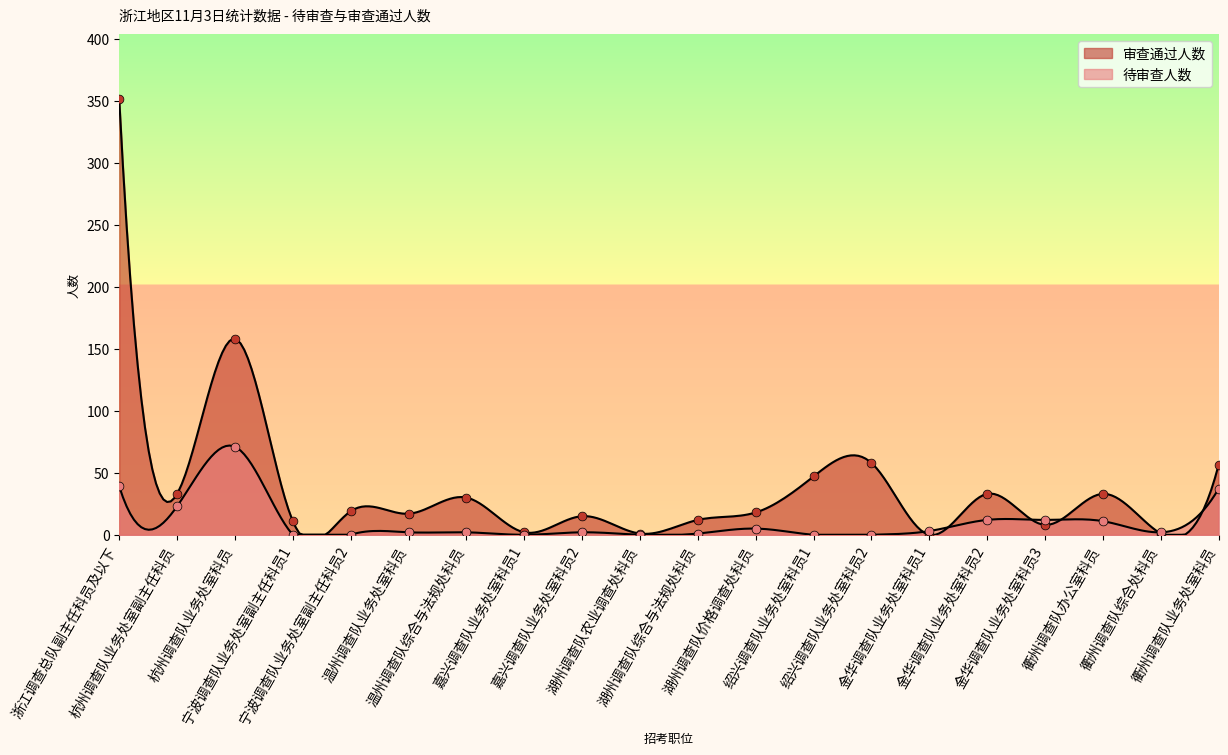

At which category is the sum across all series the highest?

浙江调查总队副主任科员及以下